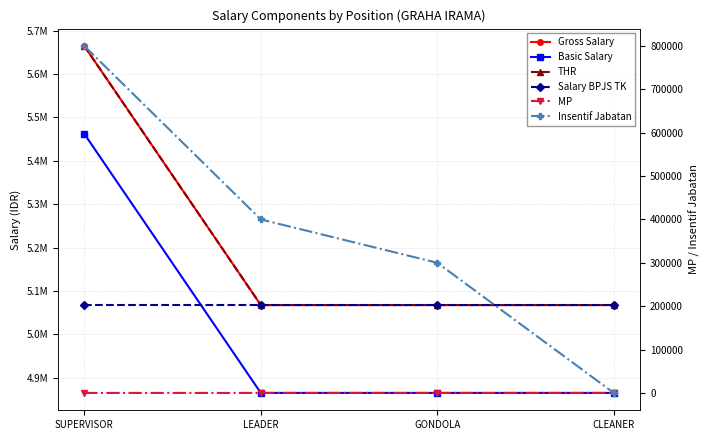

Is the value of Gross Salary at LEADER greater than the value of THR at SUPERVISOR?

No